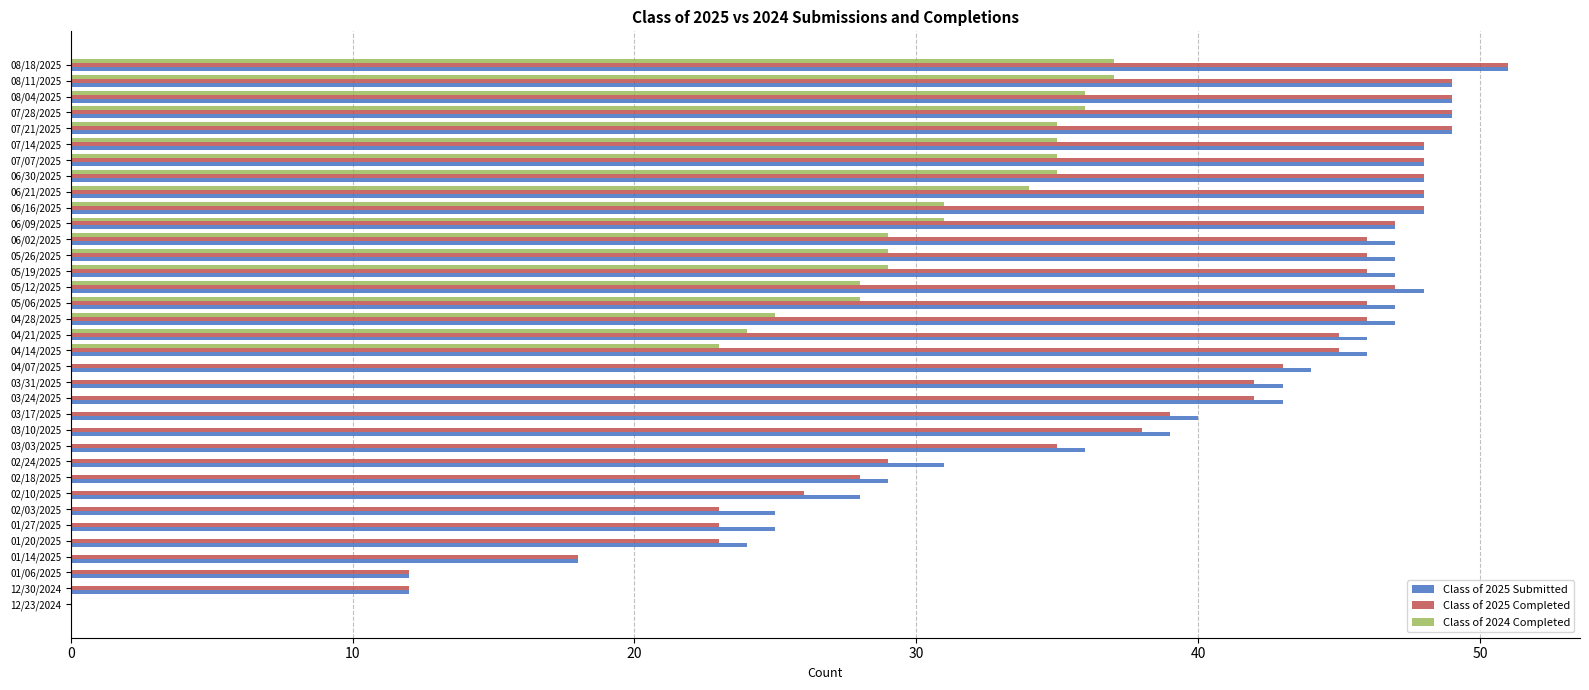

What is the average value of the Class of 2025 Completed series?

38